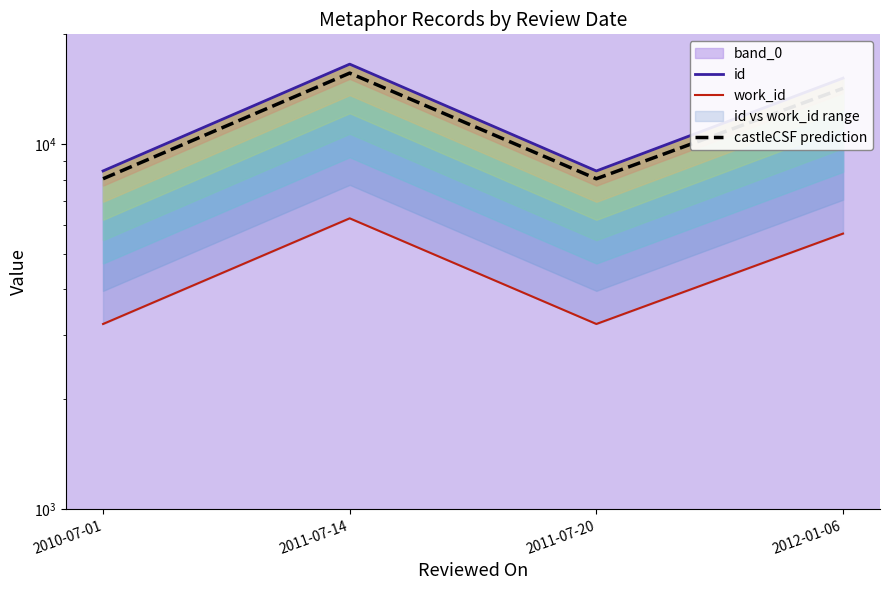

How many values in the id series are below 15170?

2